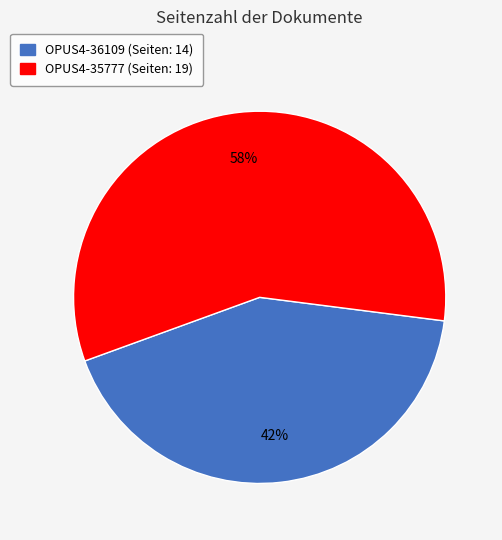

To the nearest percent, what is the average slice percentage?

50%